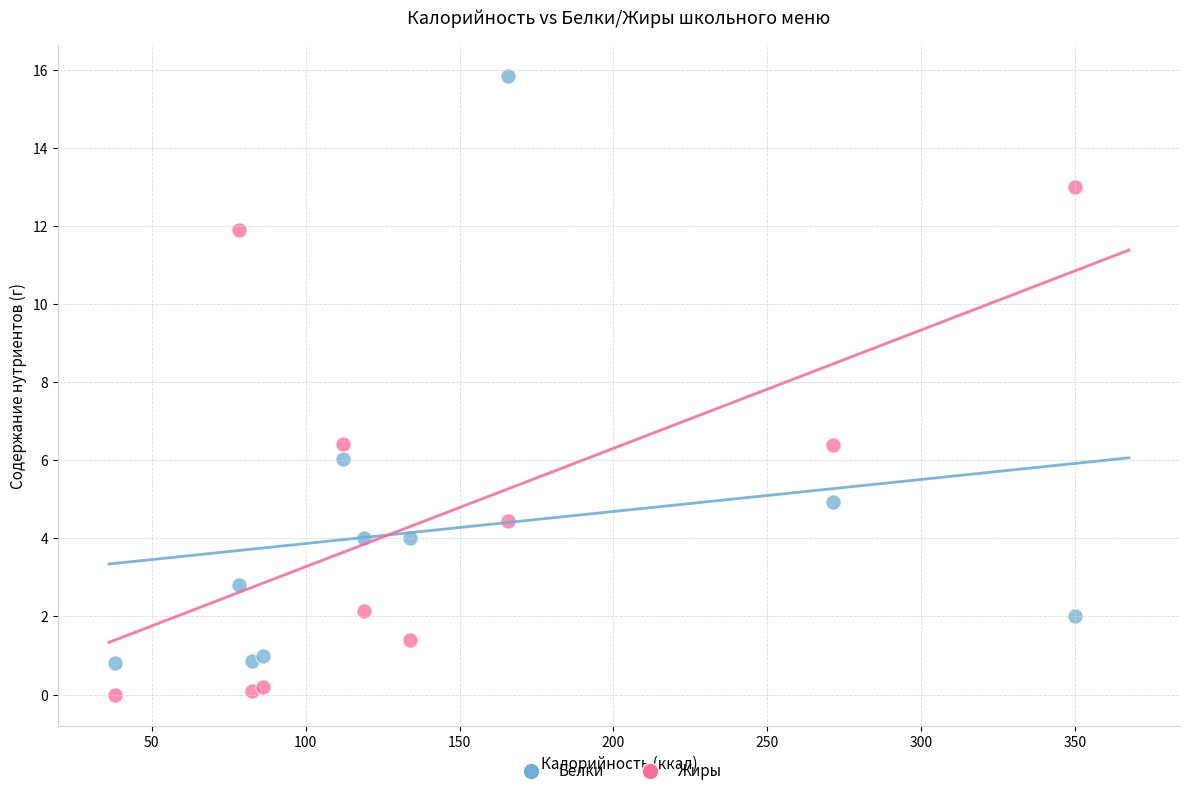

Which series reaches the maximum Y coordinate?

Белки